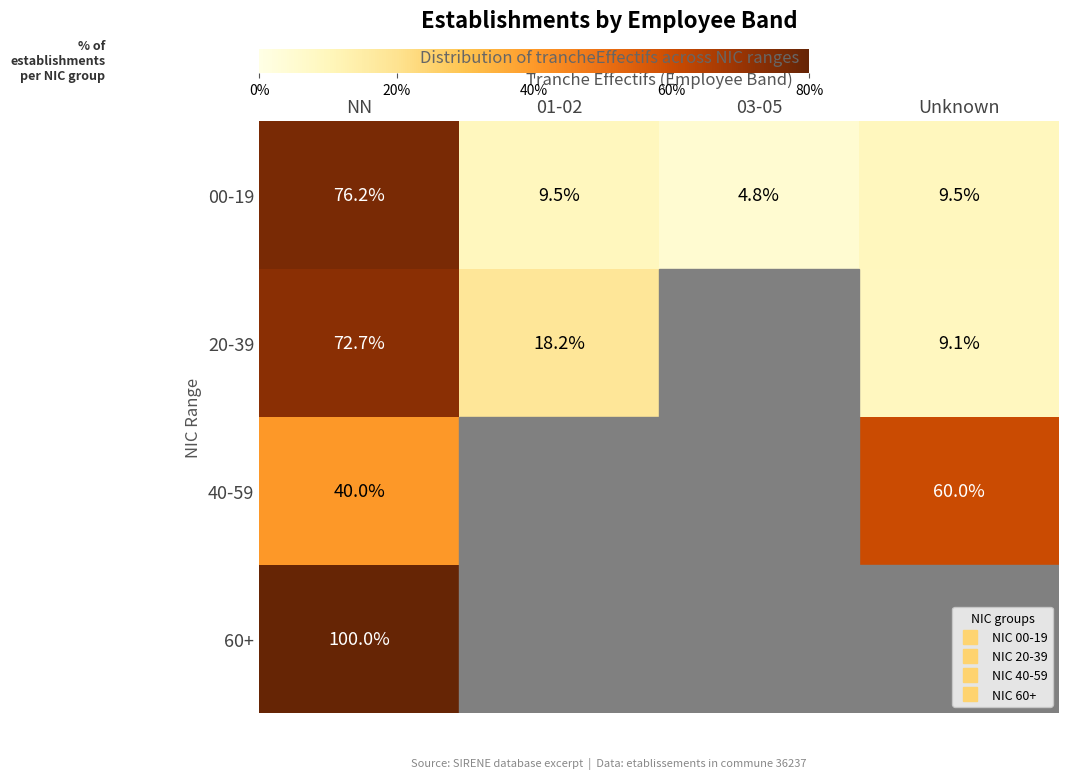

Which series has the largest total across all categories?

20-39